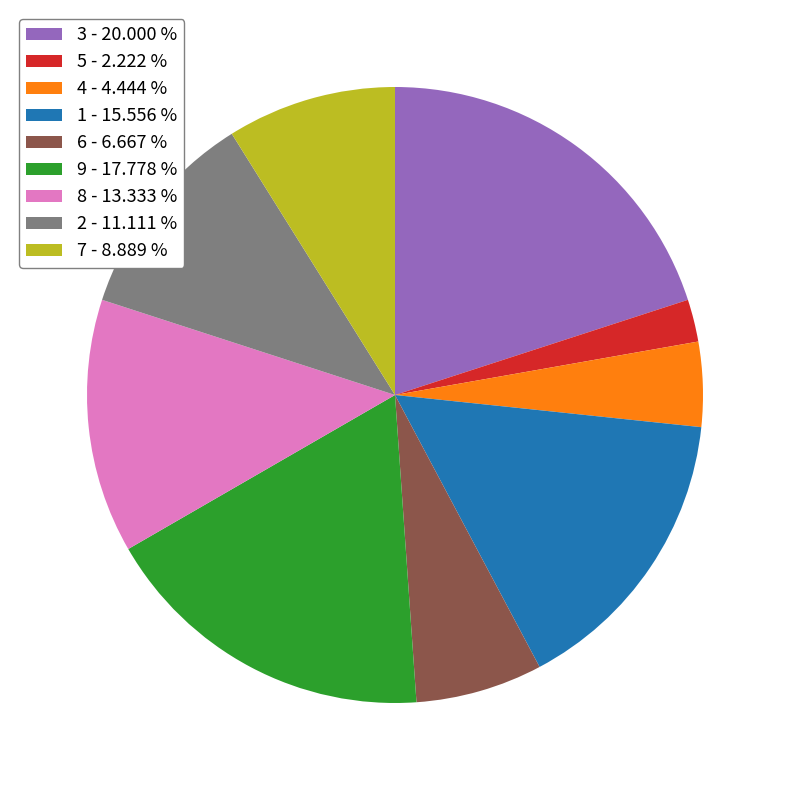

Is 3 - 20.000 % the majority of the pie?

No